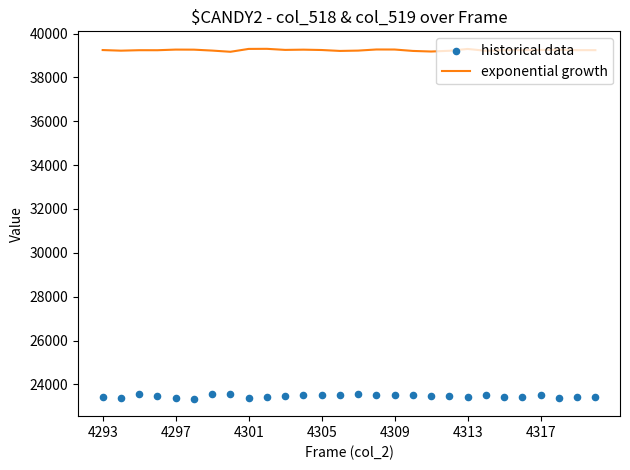

Which series has the widest spread of Y values?

historical data